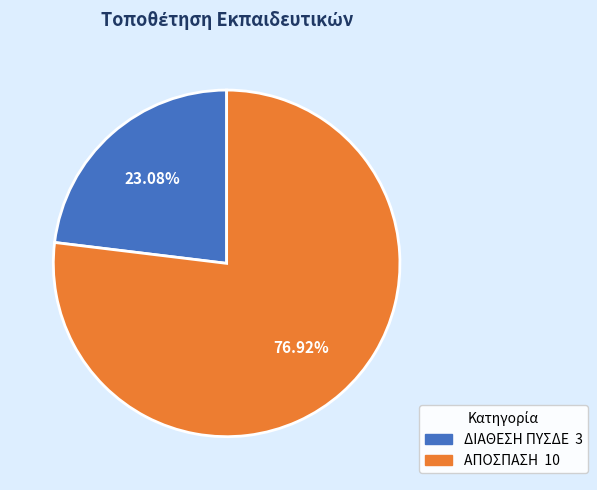

Between ΑΠΟΣΠΑΣΗ and ΔΙΑΘΕΣΗ ΠΥΣΔΕ, which is larger?

ΑΠΟΣΠΑΣΗ